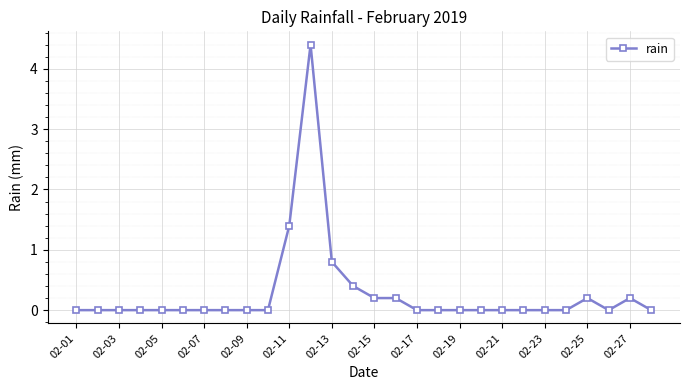

True or false: the data has more than 0 interior local peaks.

True